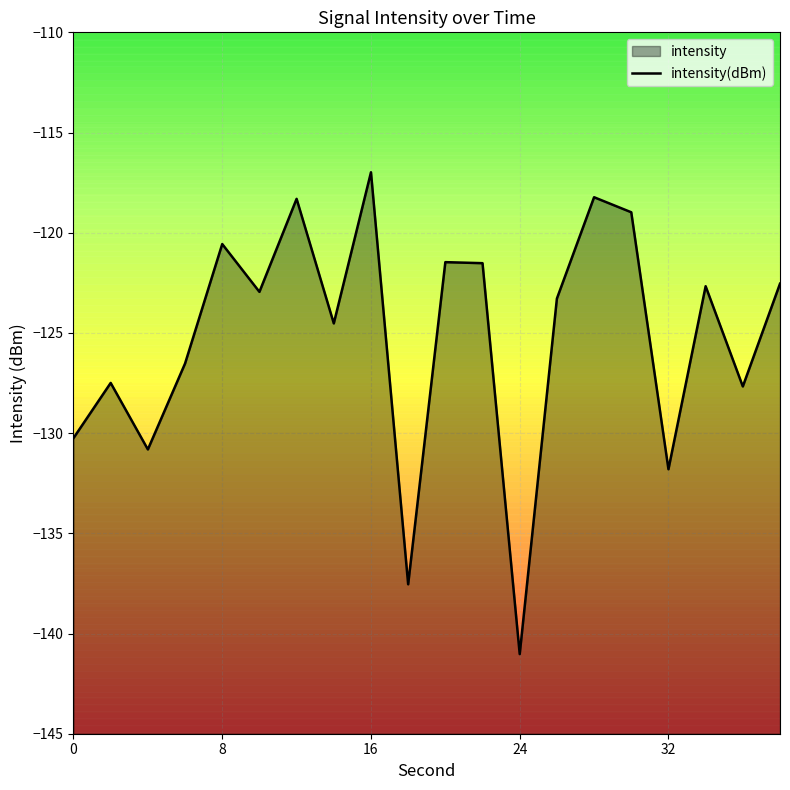

What is the difference between the second highest and minimum values?

22.8